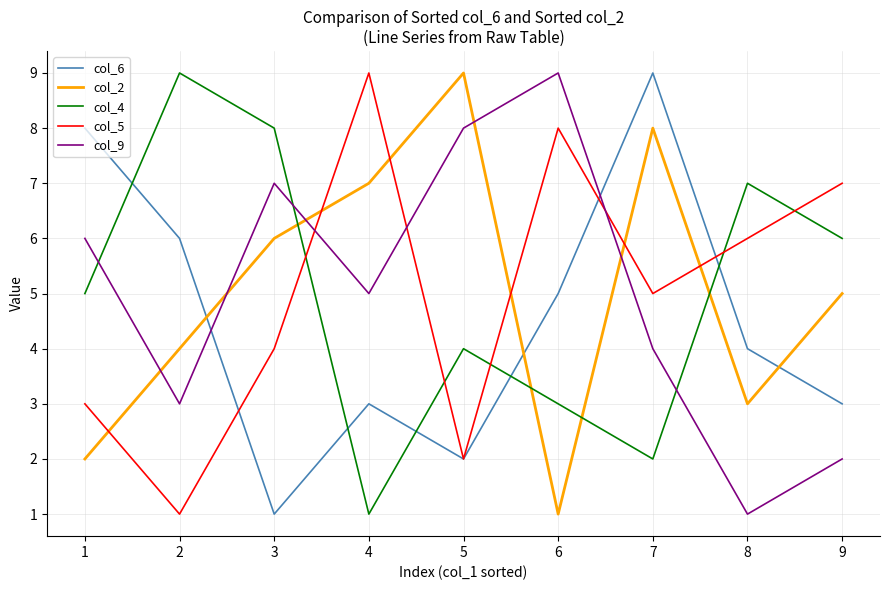

What is the sum of the col_5 values at 5 and 2?

3